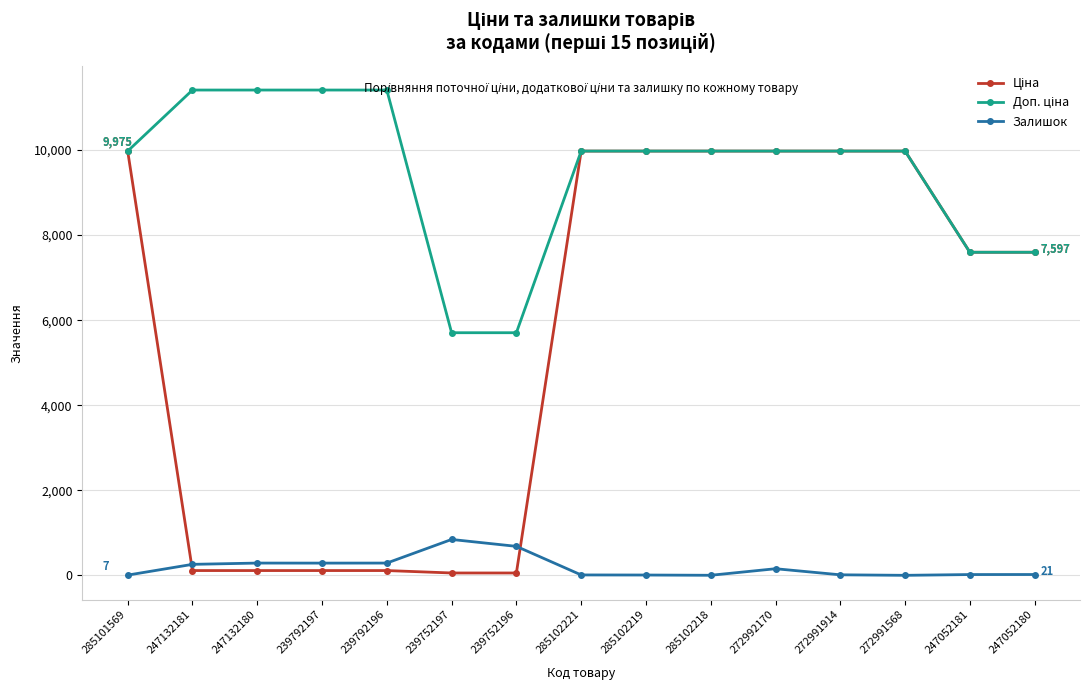

At how many categories does at least one series exceed 2550?

15